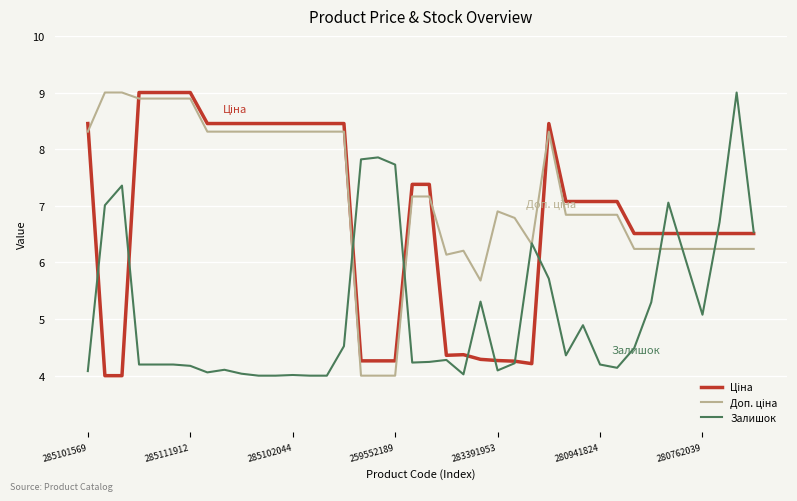

List the series in order of their overall mean, highest first.

Доп. ціна, Ціна, Залишок